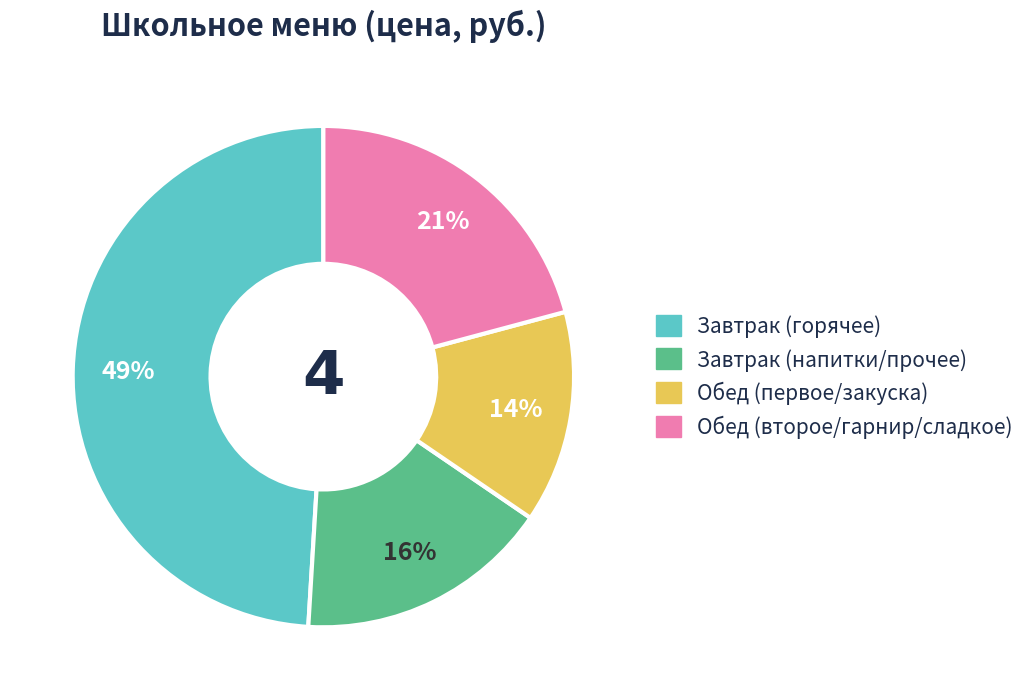

Is there a majority slice in this chart?

No